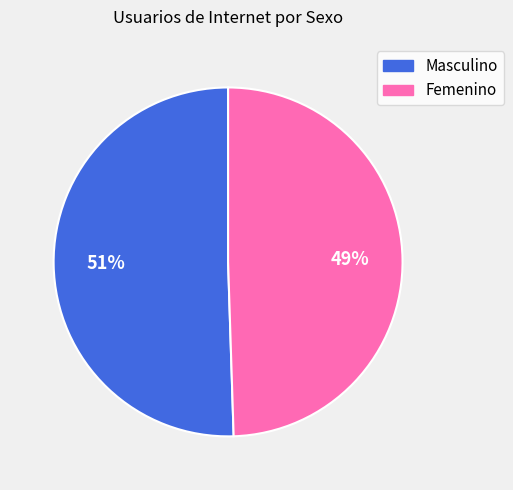

Is the sum of Femenino and Masculino greater than half?

Yes